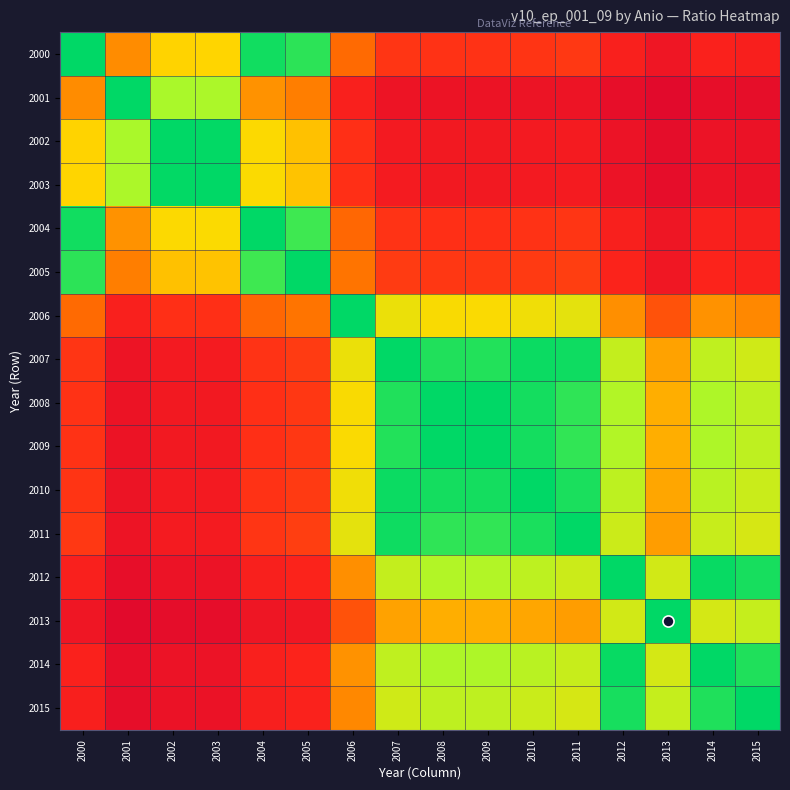

What is the difference between the highest and lowest values at 2006?

0.8